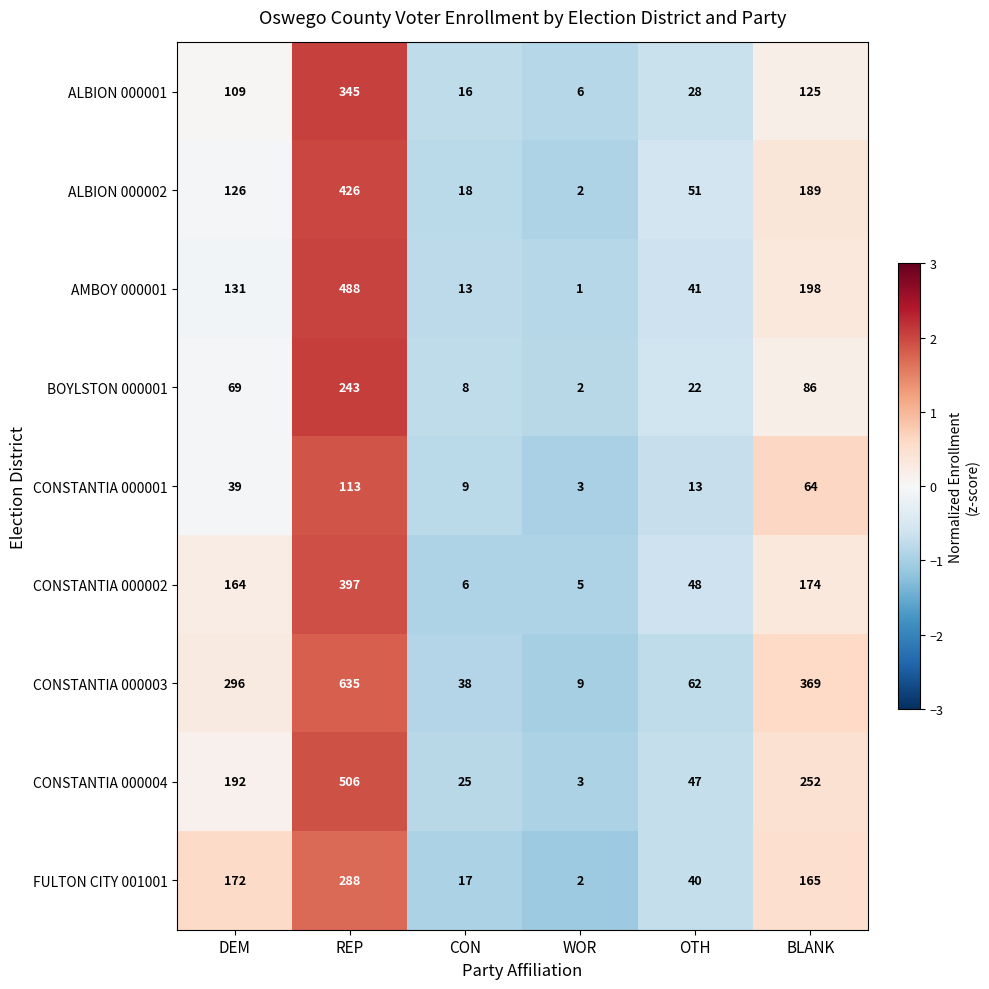

Is it true that AMBOY 000001 equals 5 at CON?

False